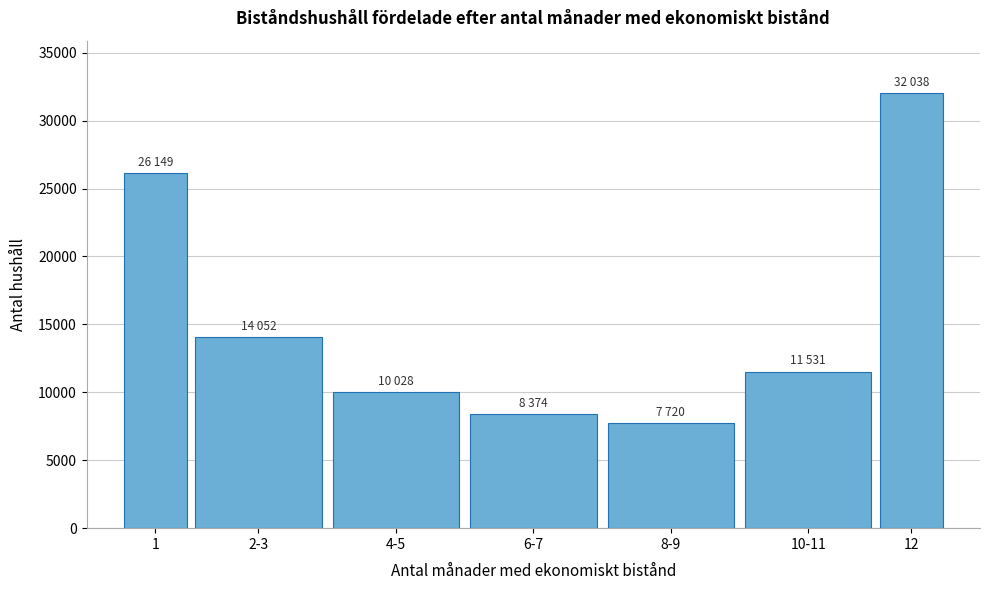

Reading left to right, what are all the values shown in this chart?

26149	14052	10028	8374	7720	11531	32038